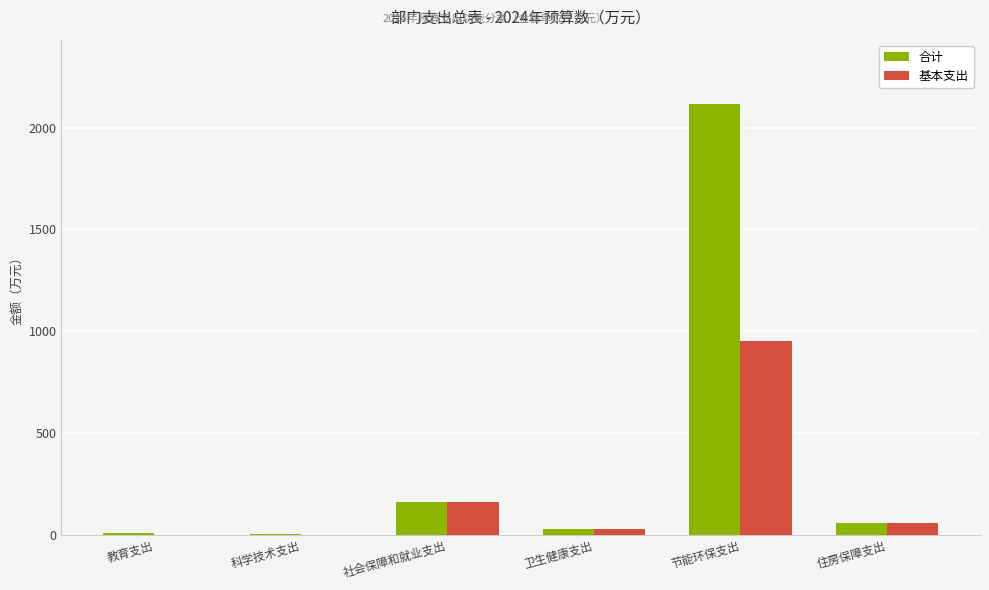

What is the sum of all 合计 values?

2382.9